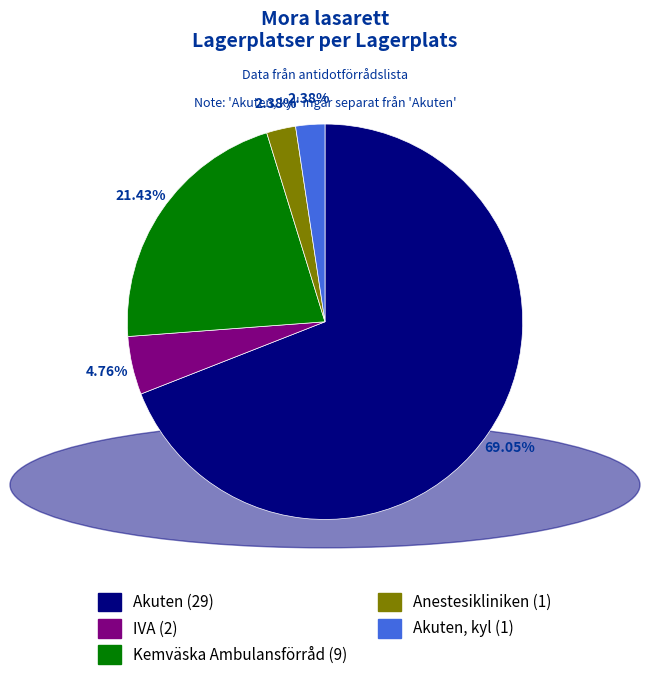

Is there any slice that represents more than half of the pie?

Yes